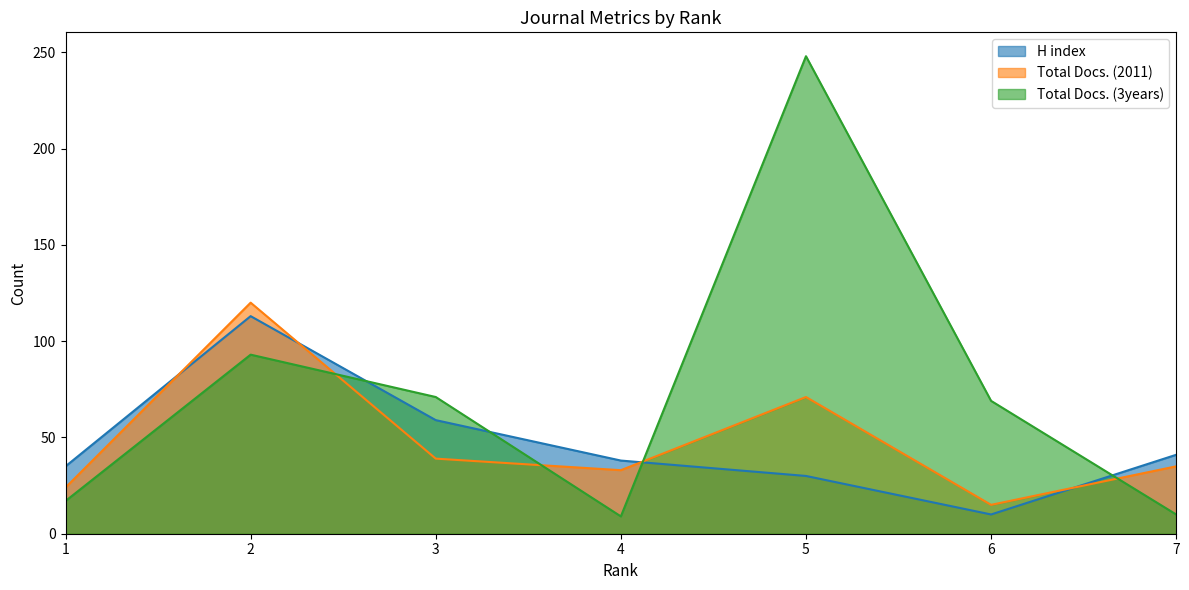

Which series has the largest range (max minus min)?

Total Docs. (3years)